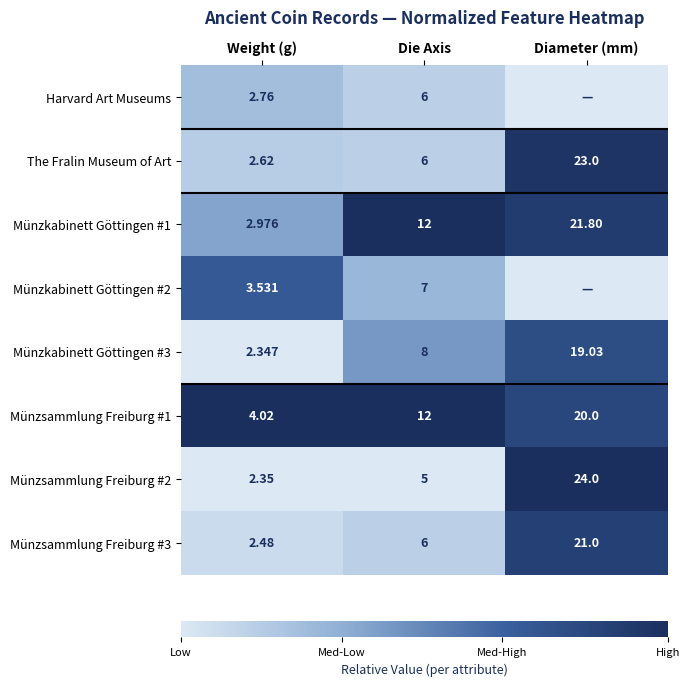

Where is Münzkabinett Göttingen #1 nearest to the value 12?

Die Axis